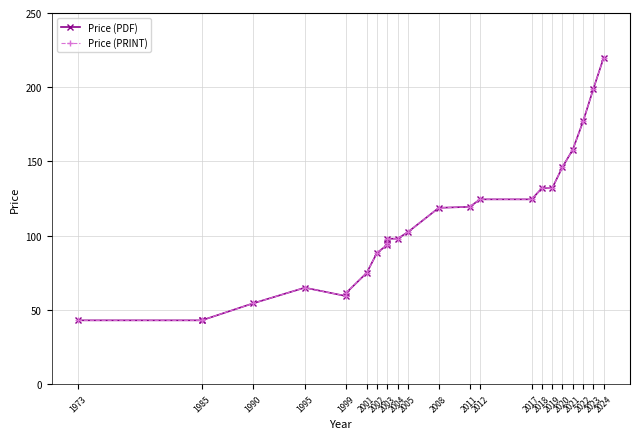

How many data points in Price (PRINT) are above 98?

12